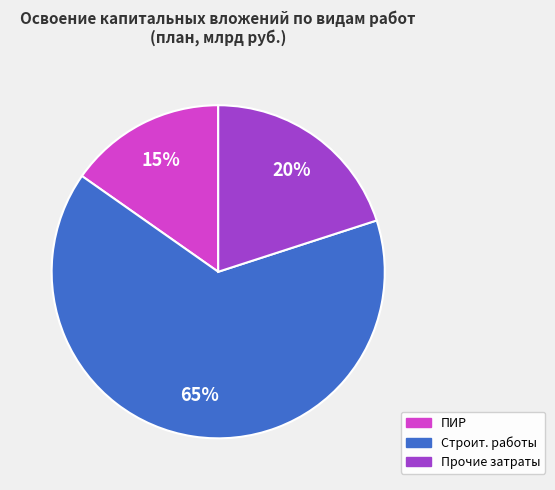

To the nearest percent, what is the average slice percentage?

33%